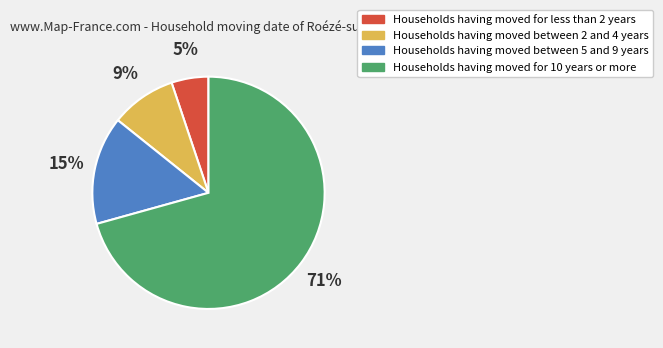

To the nearest percent, what is the average slice percentage?

25%